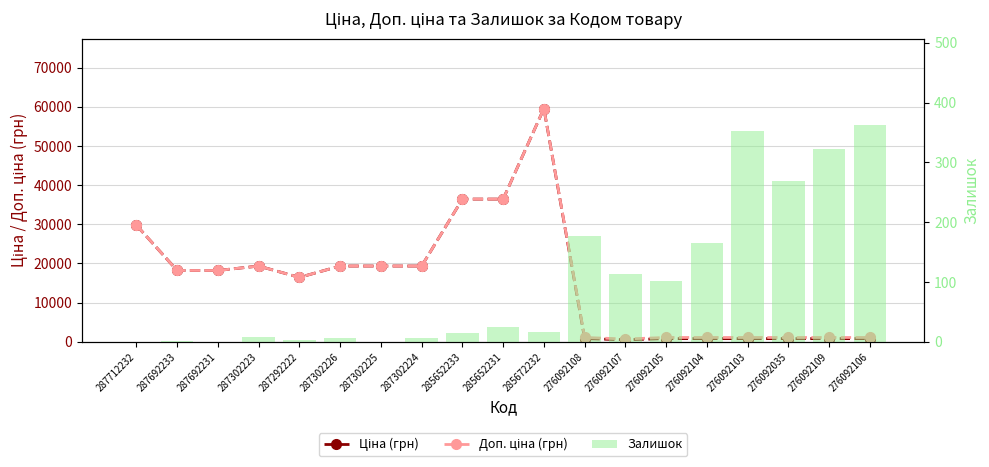

What is the spread (max minus min) of values at 276092035?

845.0